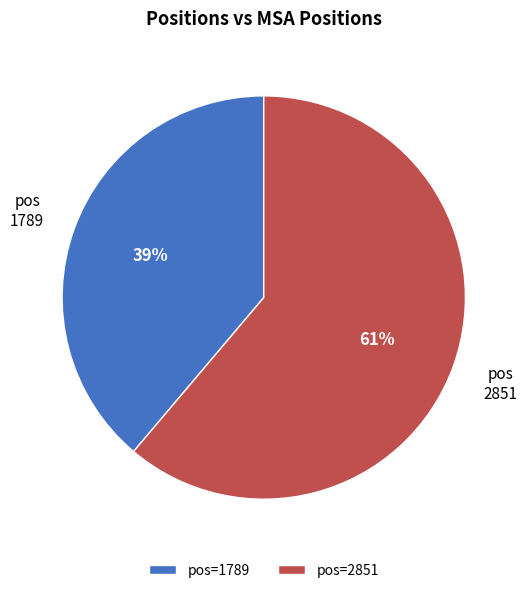

What is the smallest slice in the pie chart?

pos=1789